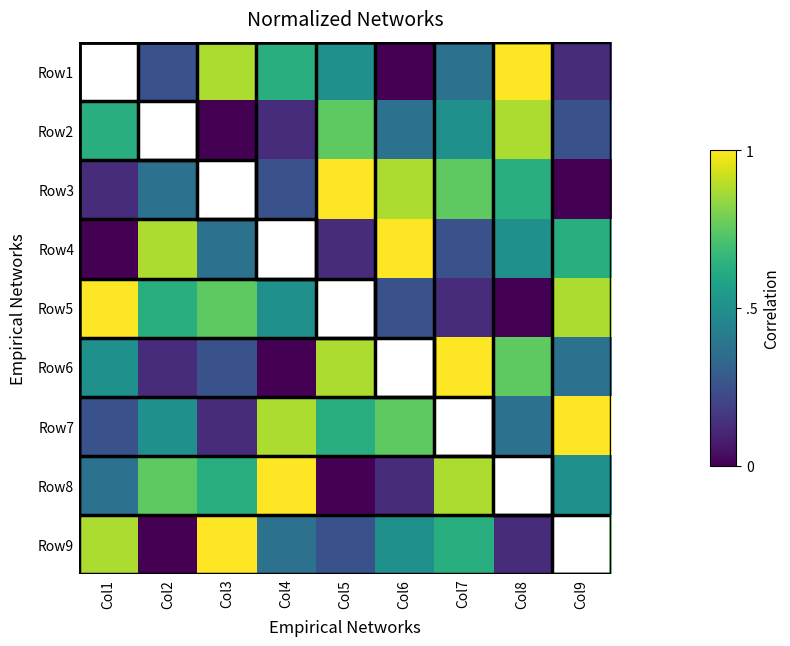

How many data points does each series have?

9